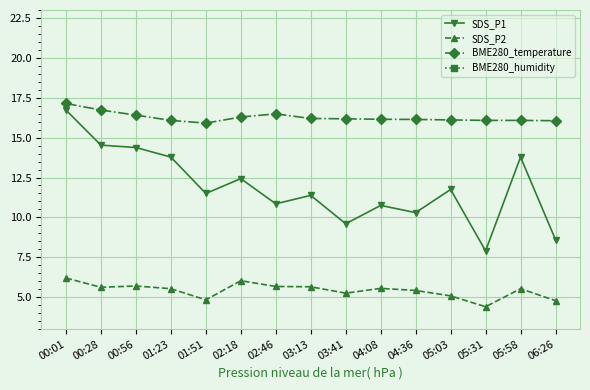

What is the average value of the BME280_humidity series?

89.2